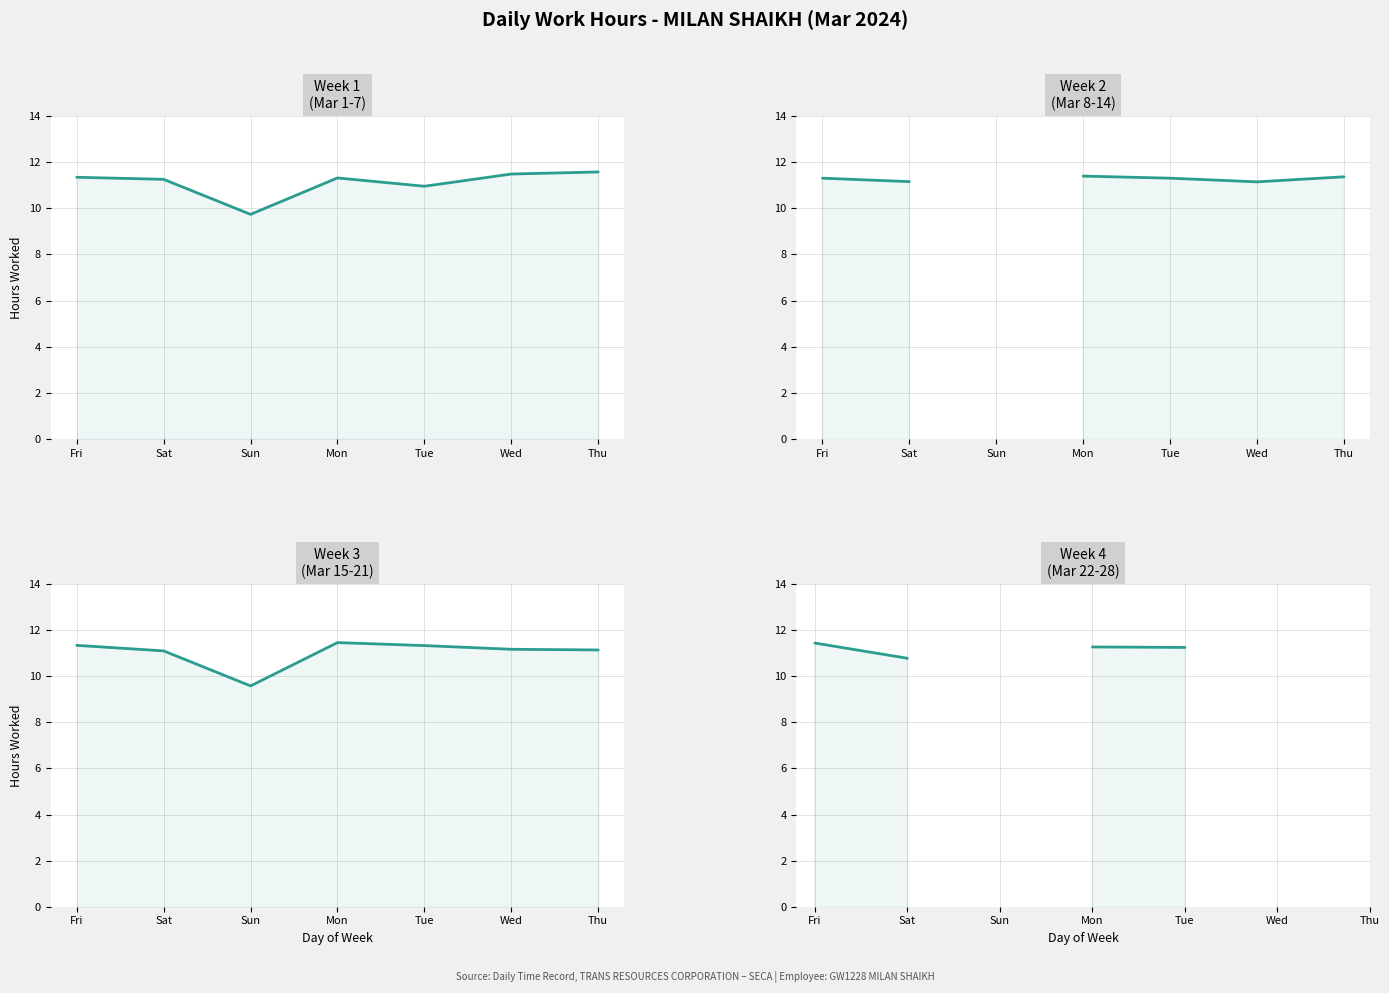

Where is the first local maximum for Week 1 (Mar 1-7)?

Mon